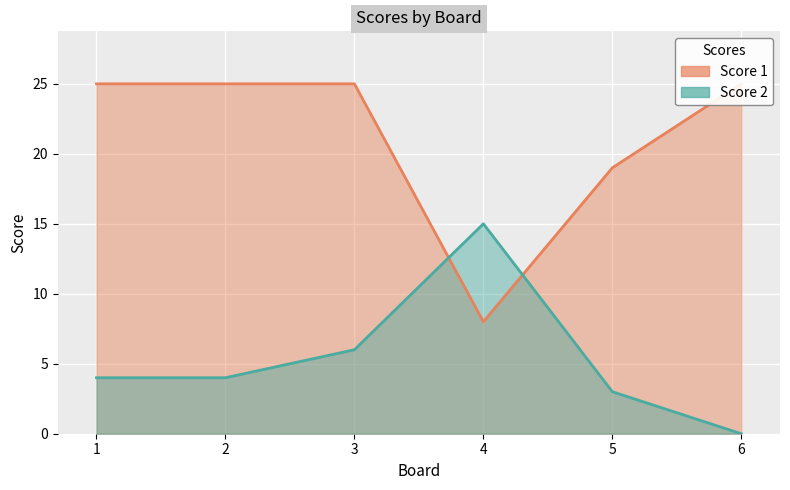

Which series has the largest range (max minus min)?

Score 1